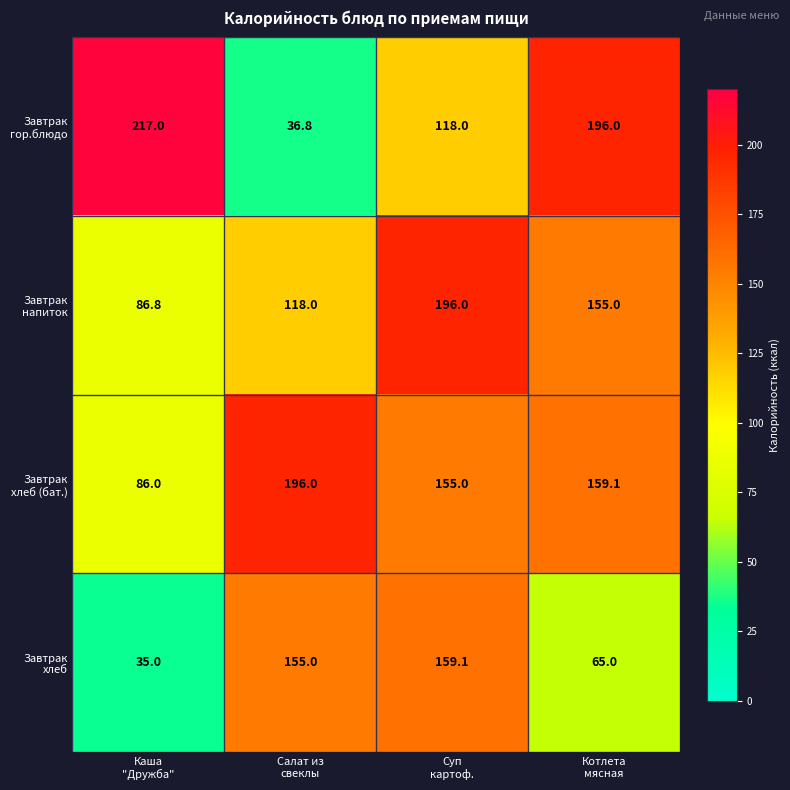

At how many categories does at least one series exceed 63?

4